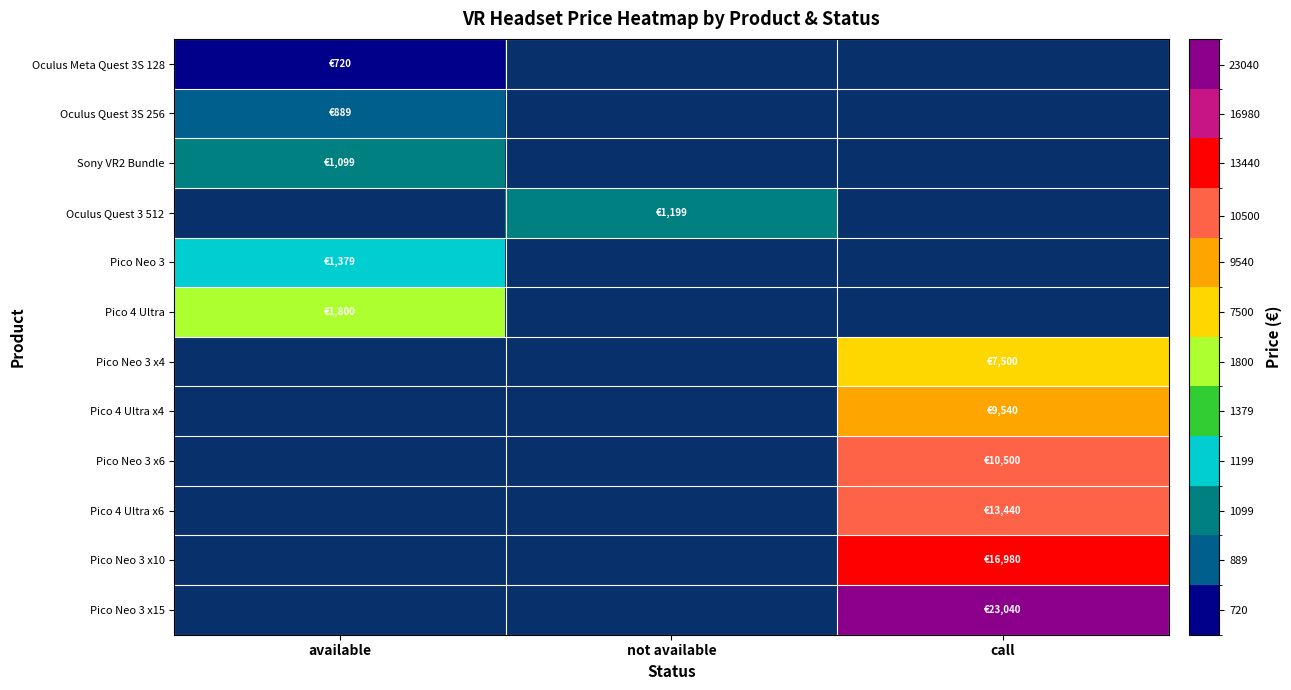

Which series has the widest spread of values?

Oculus Meta Quest 3S 128